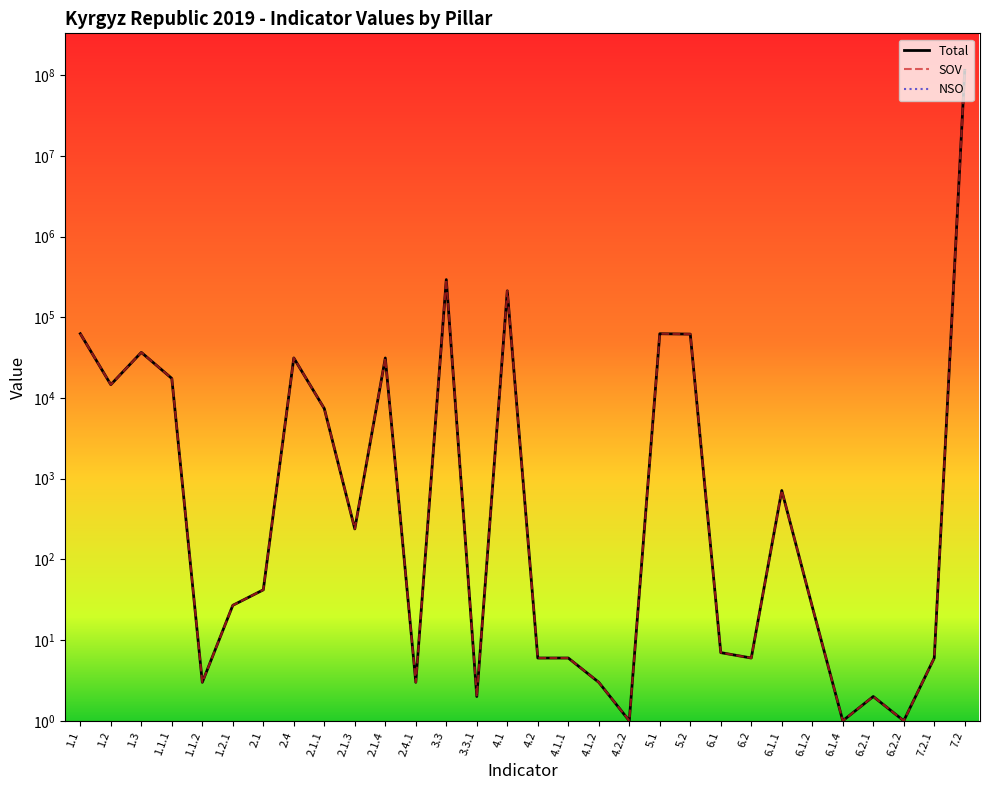

True or false: SOV and NSO cross at least once.

False